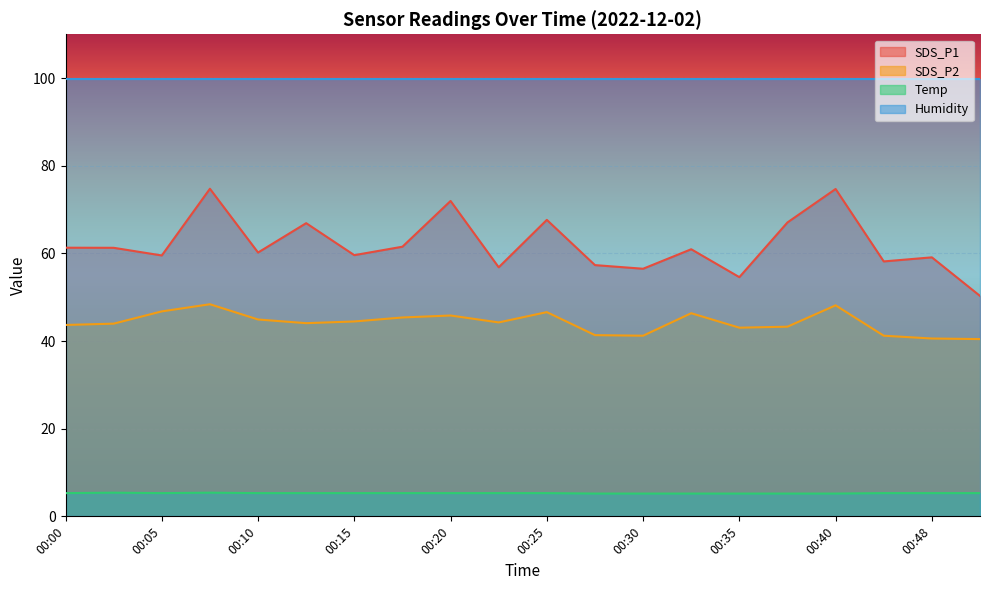

True or false: SDS_P1 and SDS_P2 cross at least once.

False